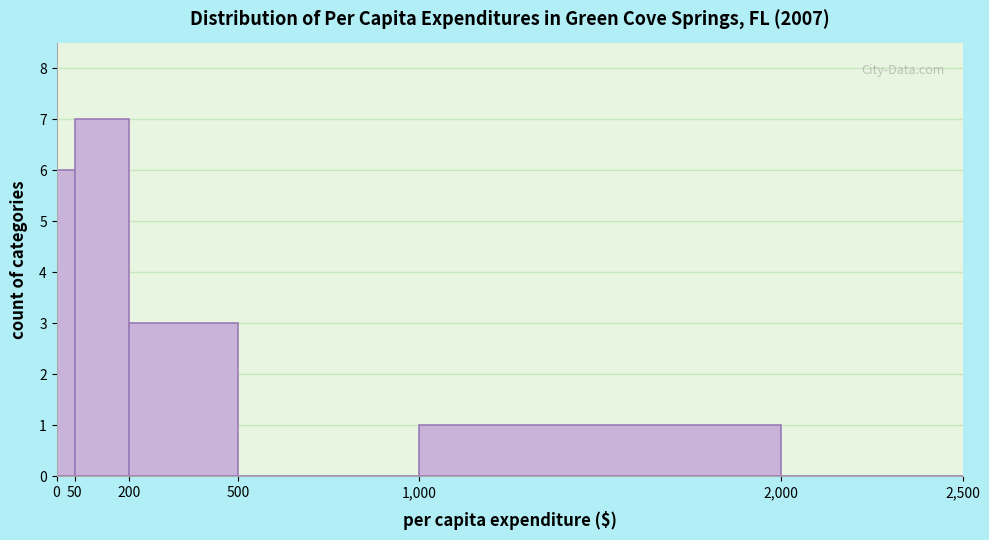

What is the height of the bar covering 1,000 to 2,000 on the x-axis? The values are not printed on the chart, so give them approximately, as read against the axis.

1